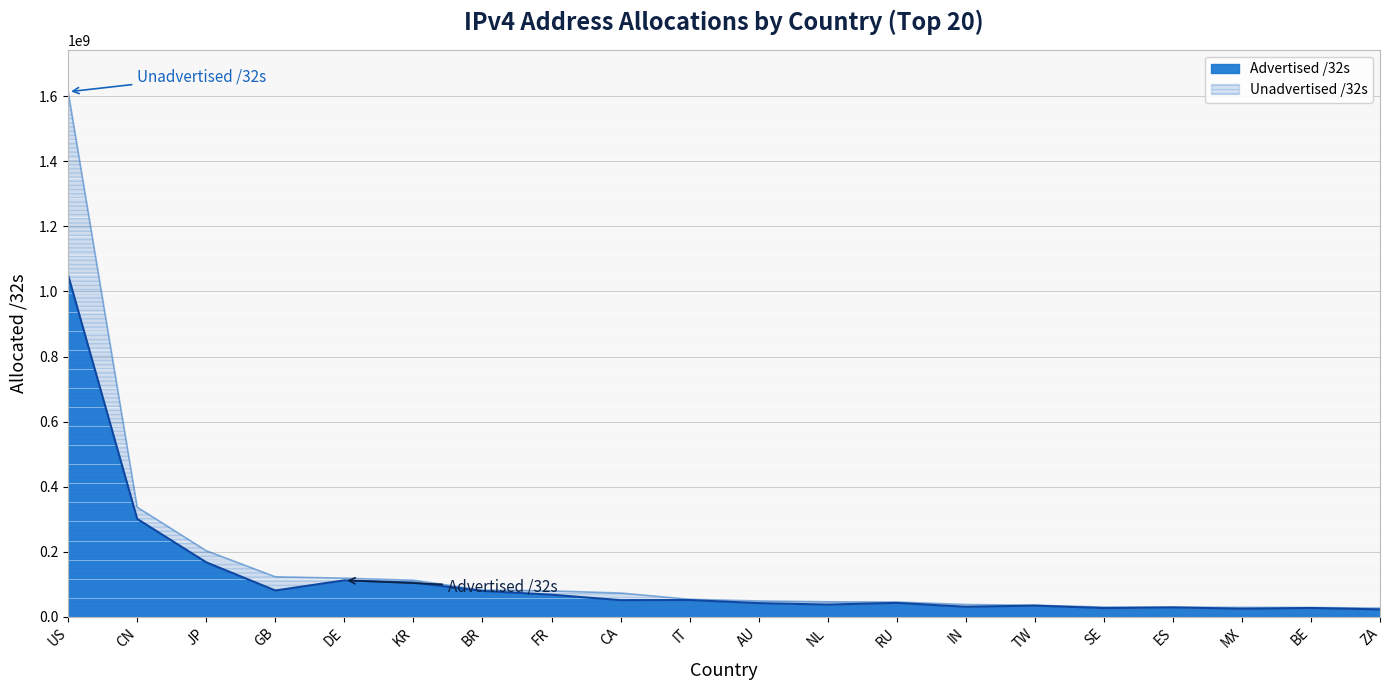

How many data points in Unadvertised /32s are above 53772096?

9